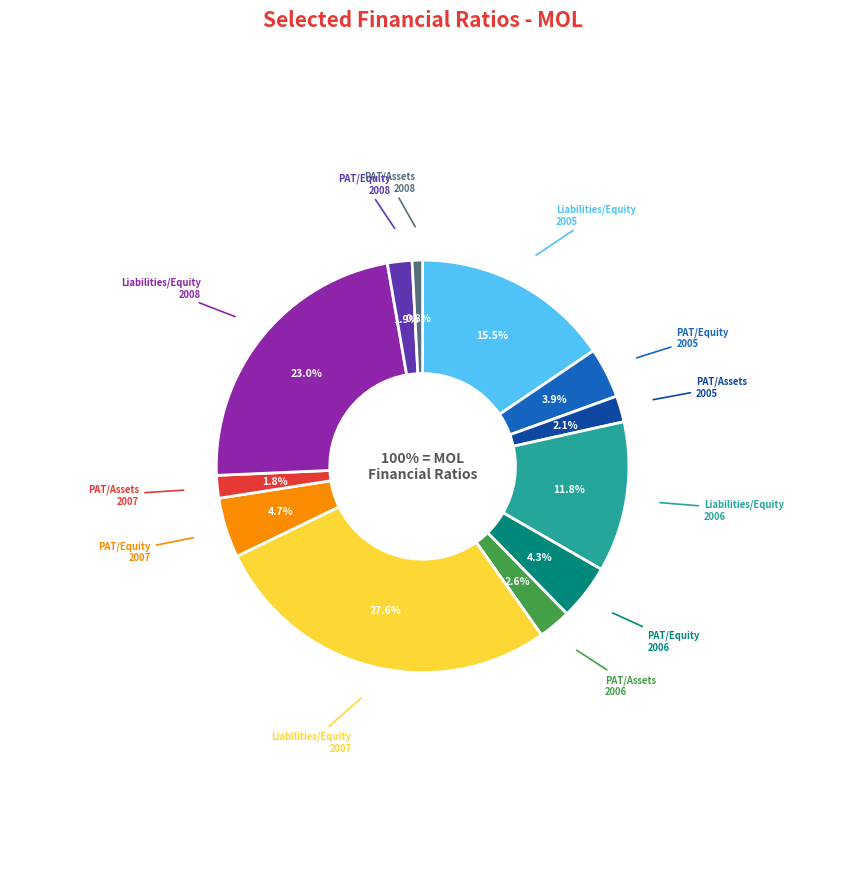

Does any single category account for the majority?

No